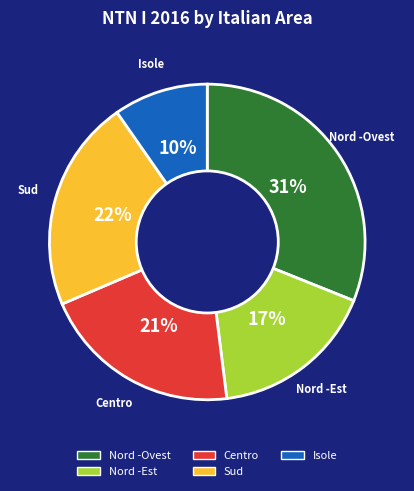

To the nearest percent, what is the difference between the Centro and Nord -Est slice percentages?

4%